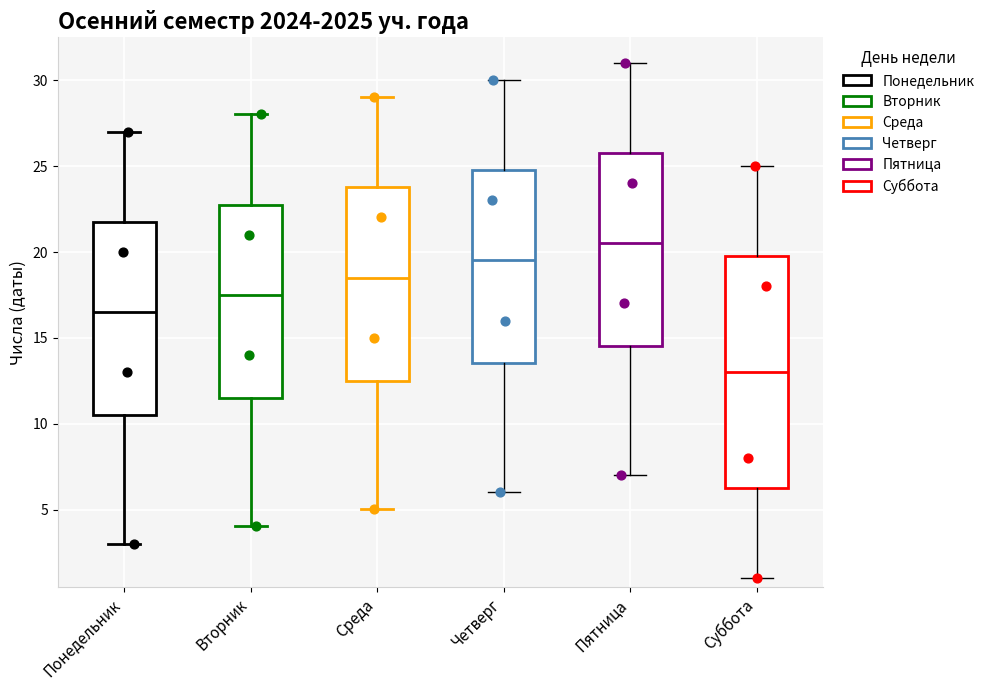

Which box's median line is the lowest?

Суббота